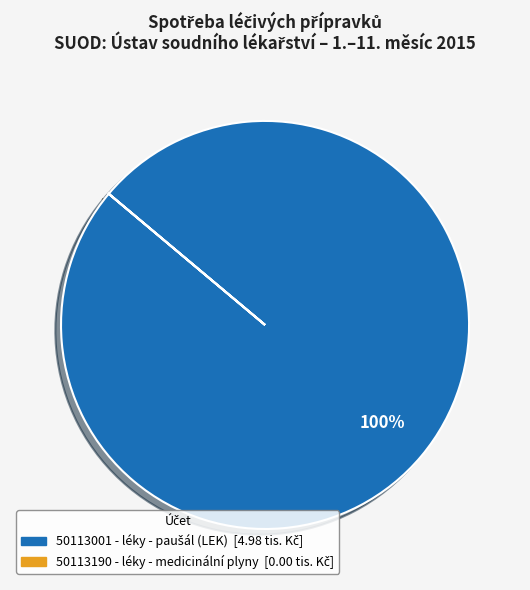

To the nearest percent, what is the average slice percentage?

50%